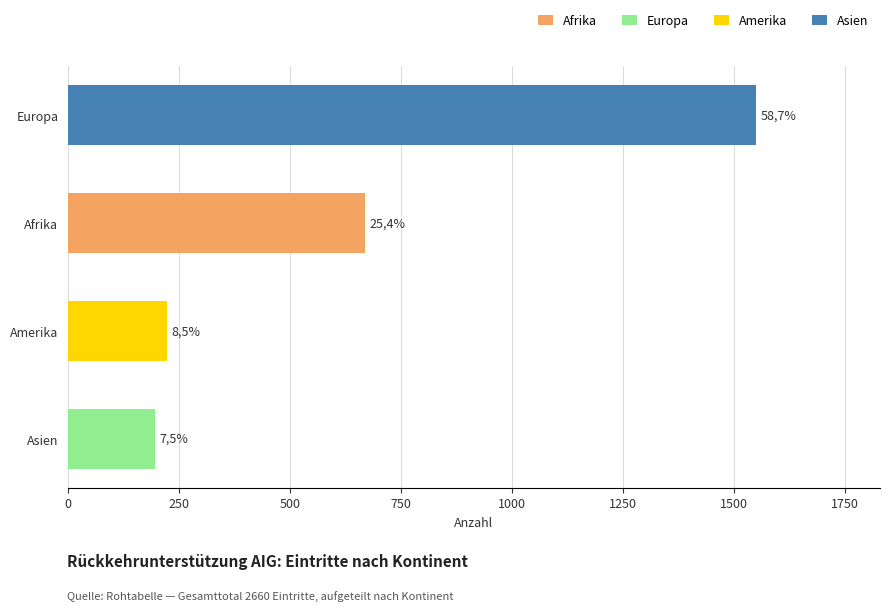

Are the bars horizontal?

Yes